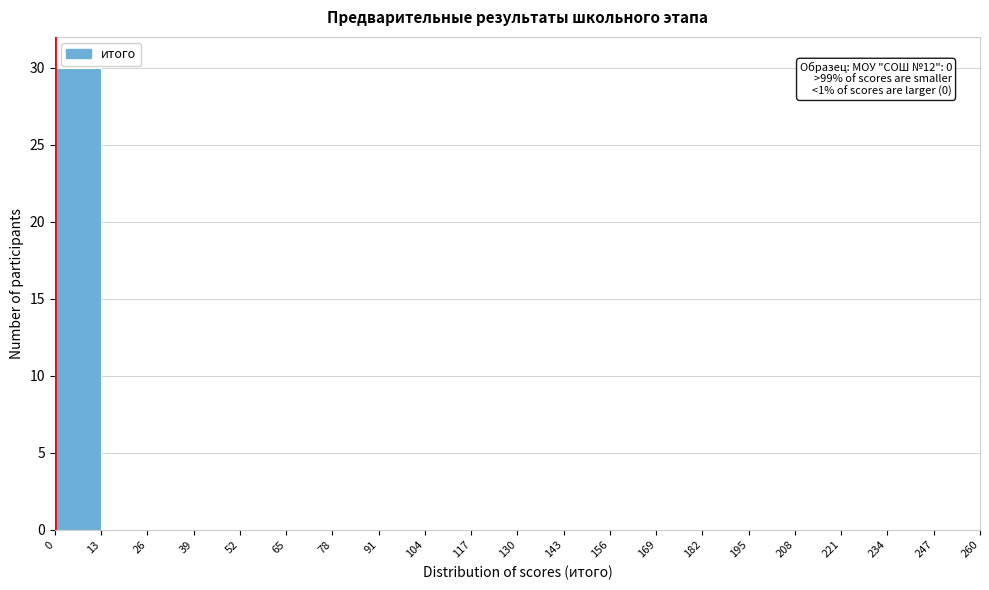

Over which range of the x-axis is the bar tallest?

0 to 13